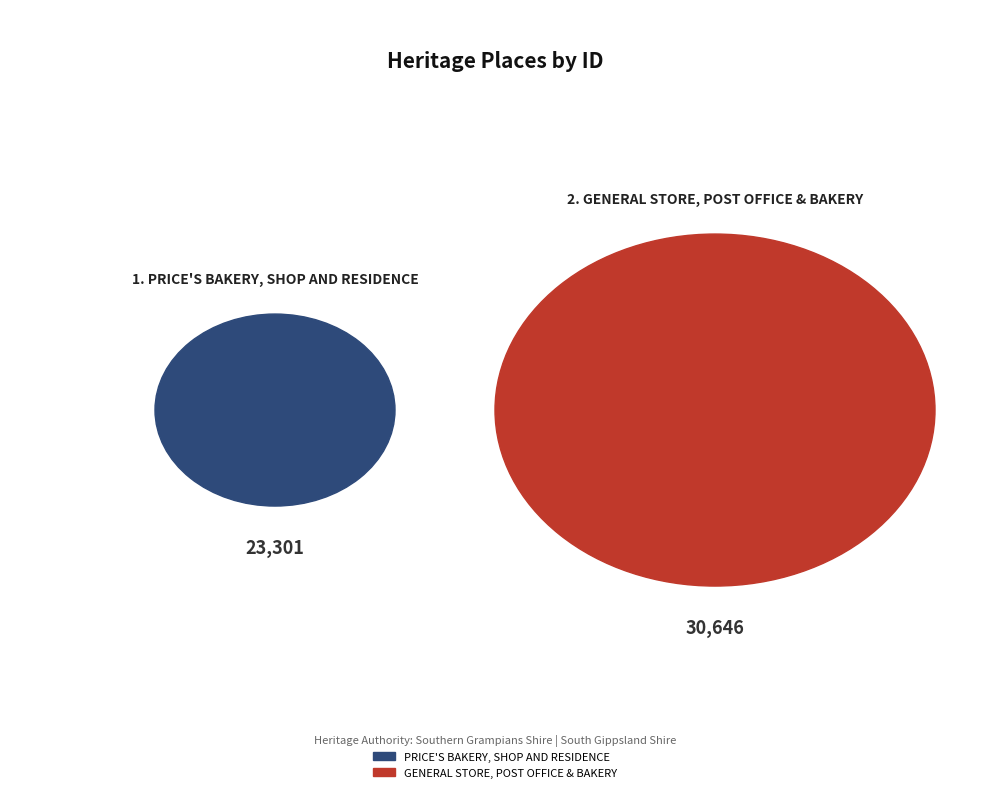

To the nearest percent, what percentage of the pie is GENERAL STORE, POST OFFICE & BAKERY?

57%